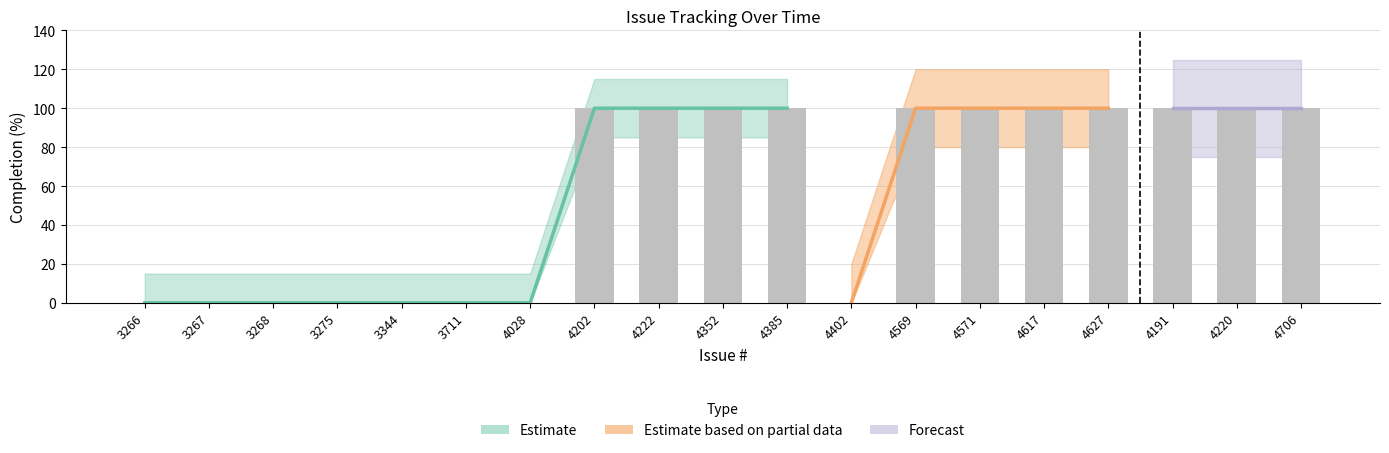

Approximately how many times larger is the value at 4385 compared to 4222?

1.0